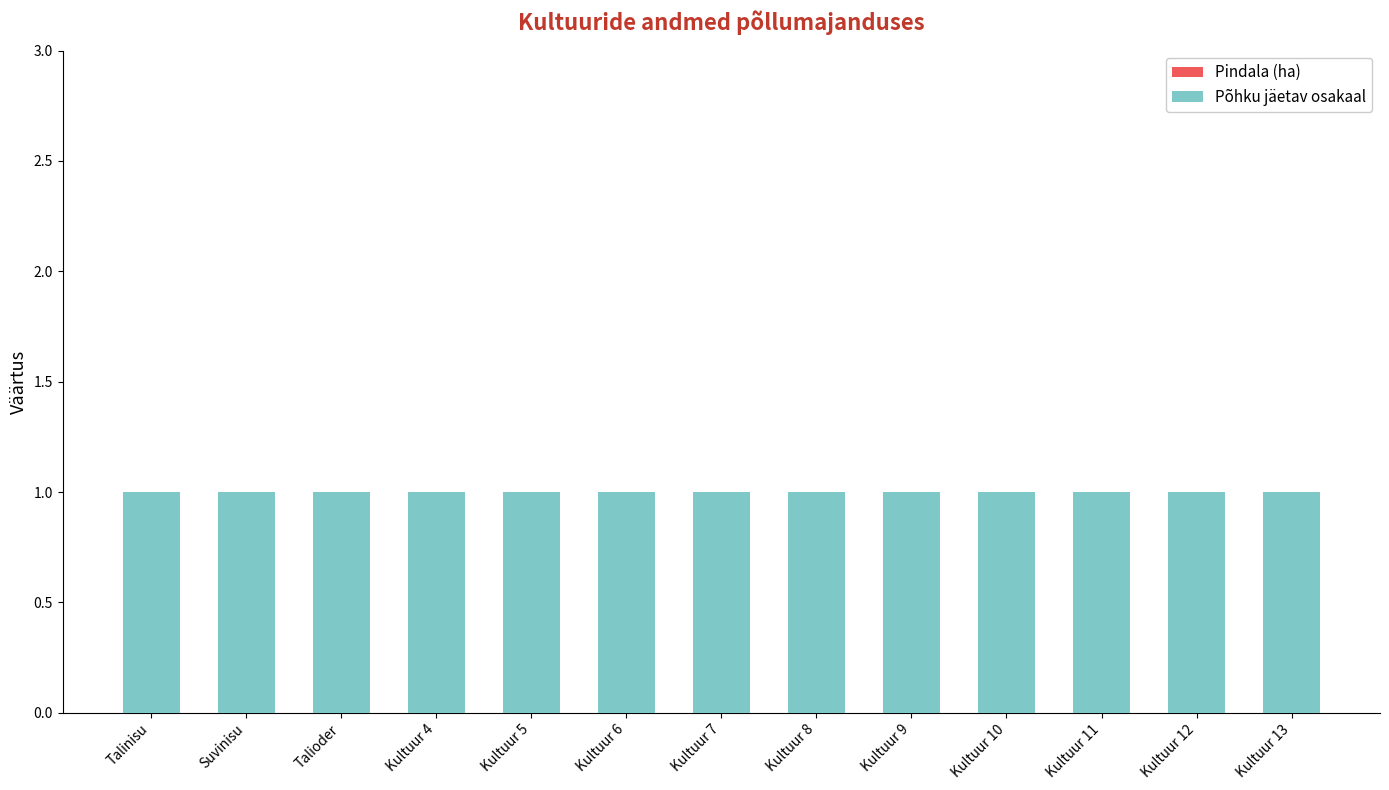

At which category is the sum across all series the highest?

Talinisu